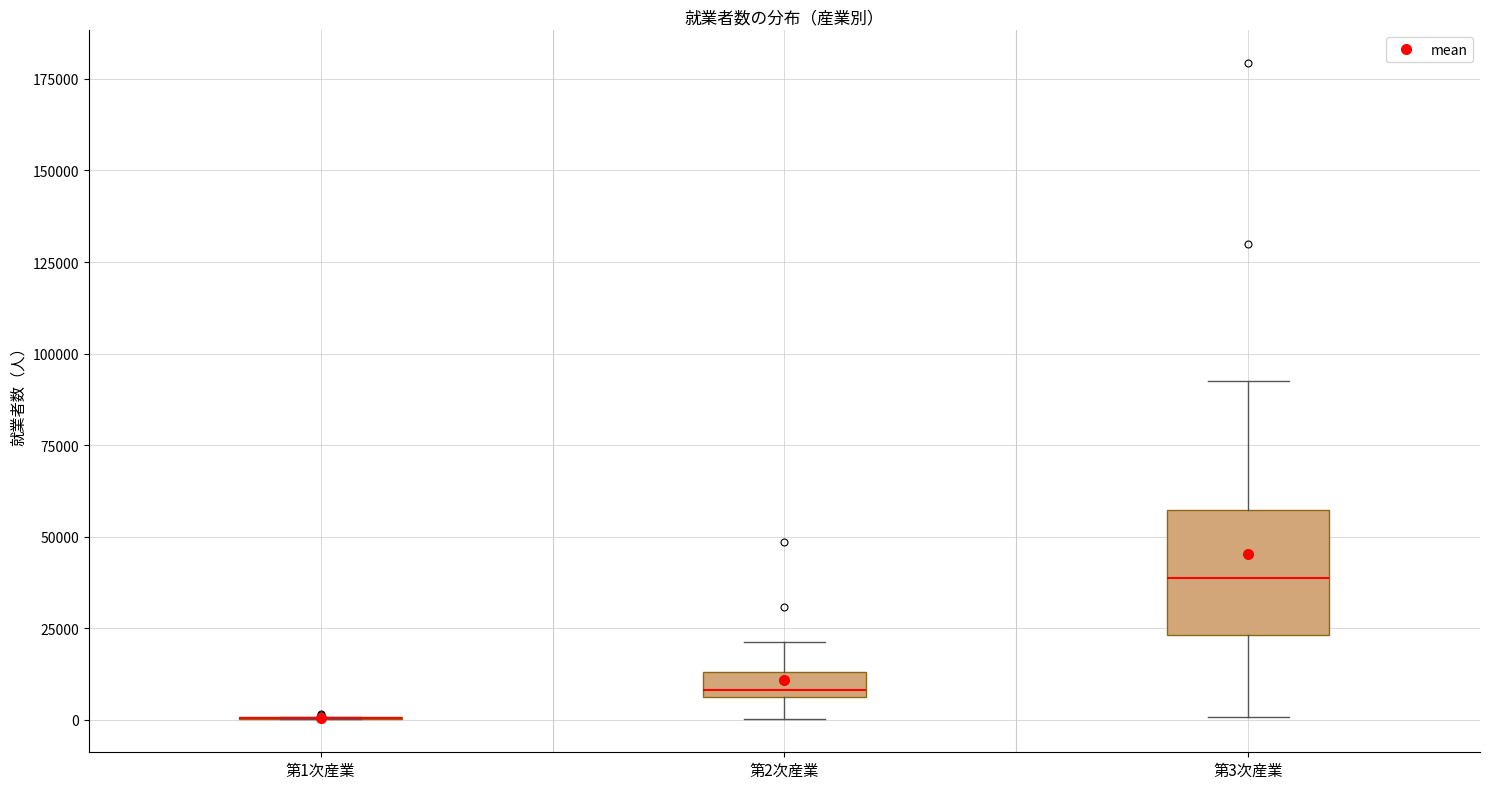

Where is the upper edge of the box for 第3次産業 on the y-axis? The values are not printed on the chart, so give them approximately, as read against the axis.

55000